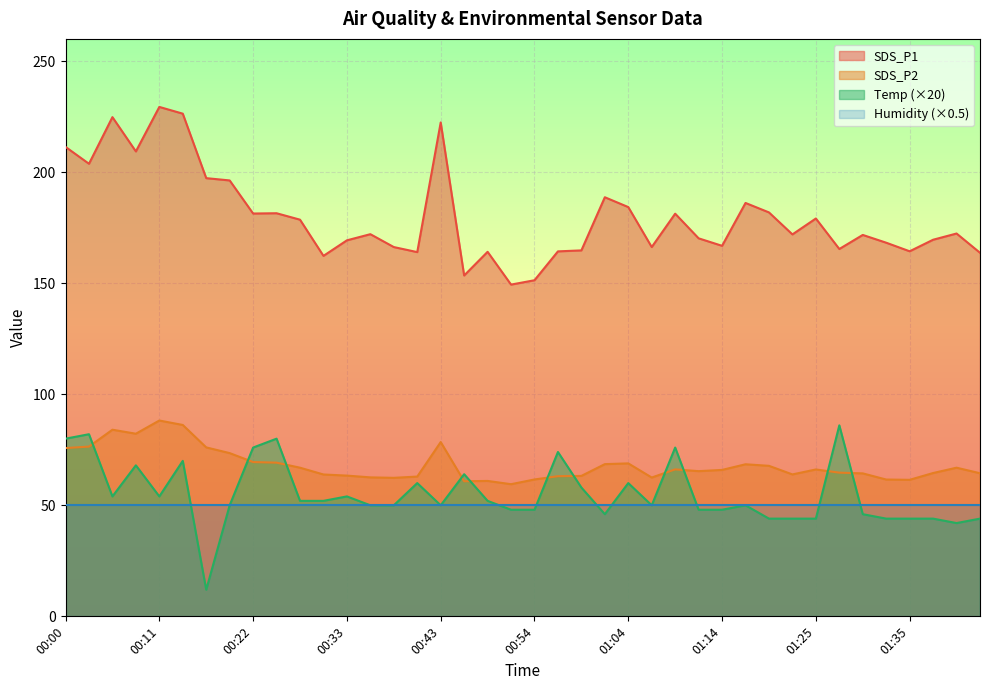

Which series has the widest spread of values?

SDS_P1